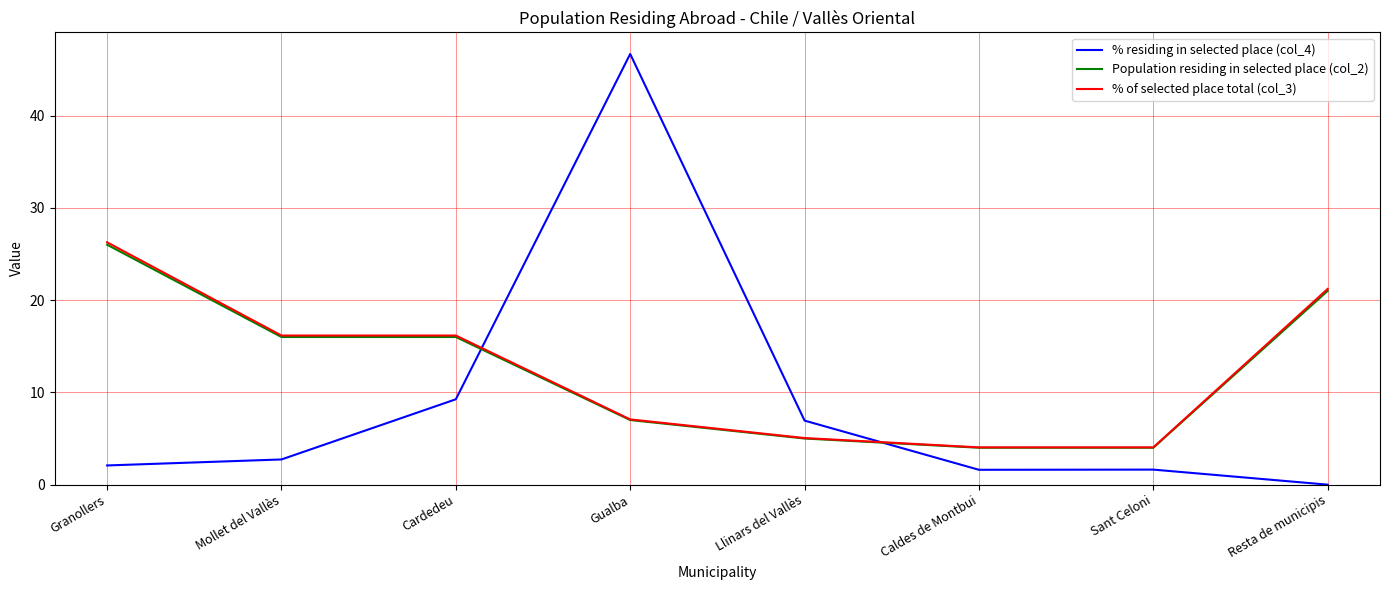

Is the value of % residing in selected place (col_4) at Llinars del Vallès greater than the value of % of selected place total (col_3) at Granollers?

No